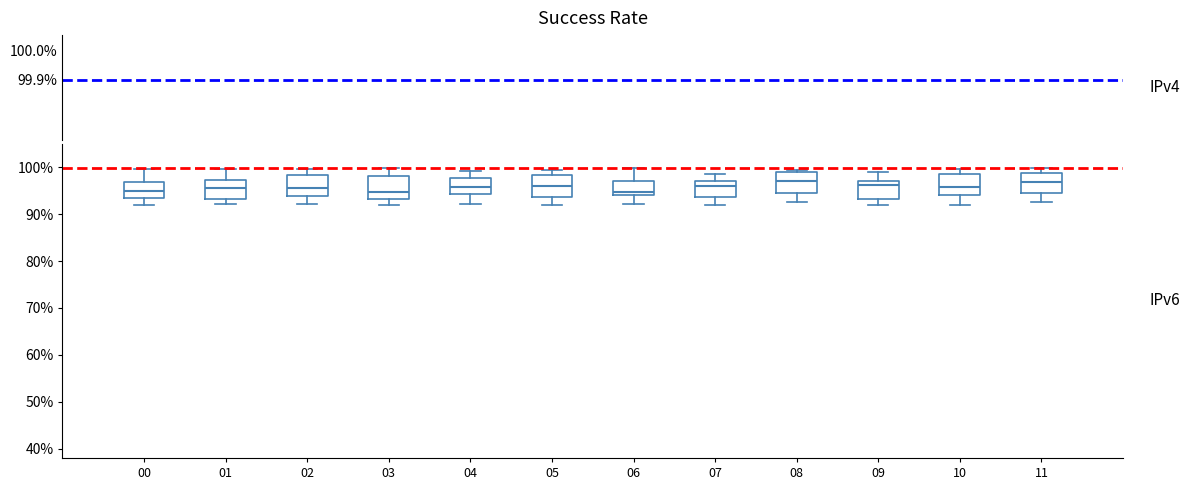

Reading left to right, read every box against the y-axis: the position of its median line, the range the box covers, and the ends of its whiskers. The values are not printed on the chart, so give them approximately, as read against the axis.

00: median 95, box 93 to 97, whiskers 92 to 100
01: median 96, box 93 to 97, whiskers 92 to 100
02: median 96, box 94 to 98, whiskers 92 to 100
03: median 95, box 93 to 98, whiskers 92 to 100
04: median 96, box 94 to 98, whiskers 92 to 99
05: median 96, box 94 to 98, whiskers 92 to 99
06: median 95, box 94 to 97, whiskers 92 to 100
07: median 96, box 94 to 97, whiskers 92 to 99
08: median 97, box 95 to 99, whiskers 93 to 99 (just above the box's upper edge)
09: median 96, box 93 to 97, whiskers 92 to 99
10: median 96, box 94 to 99, whiskers 92 to 100
11: median 97, box 95 to 99, whiskers 93 to 100